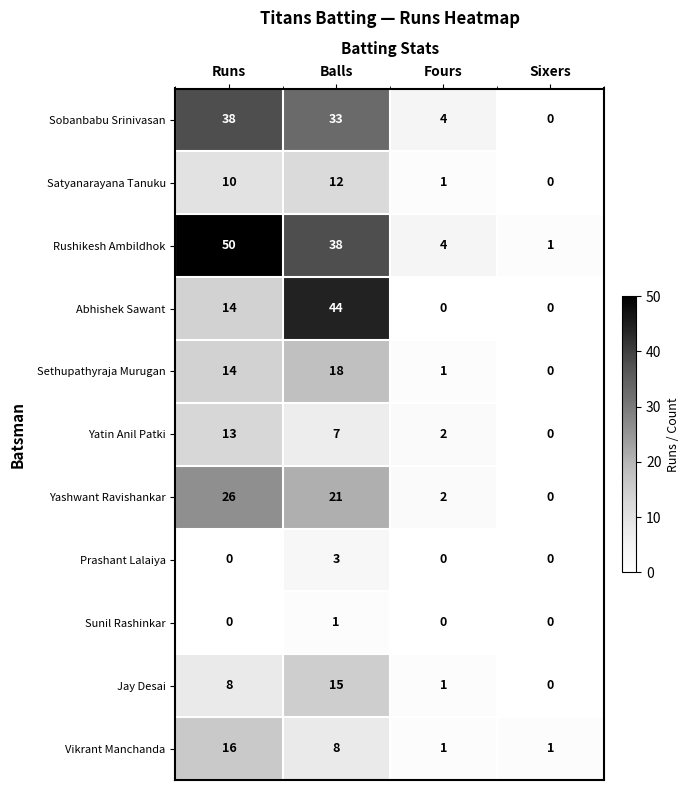

The Abhishek Sawant series shows 0 at Sixers. True or false?

True